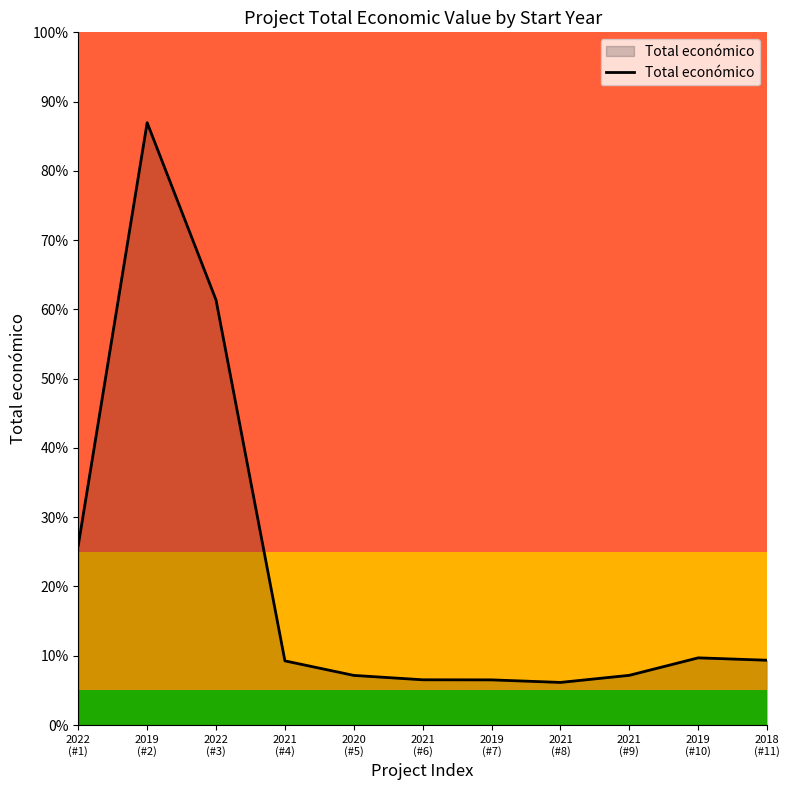

Is it true that the value at 2019
(#2) is 2351965?

False